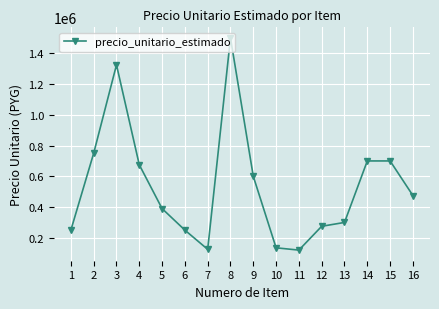

Approximately how many times larger is the value at 9 compared to 13?

2.0